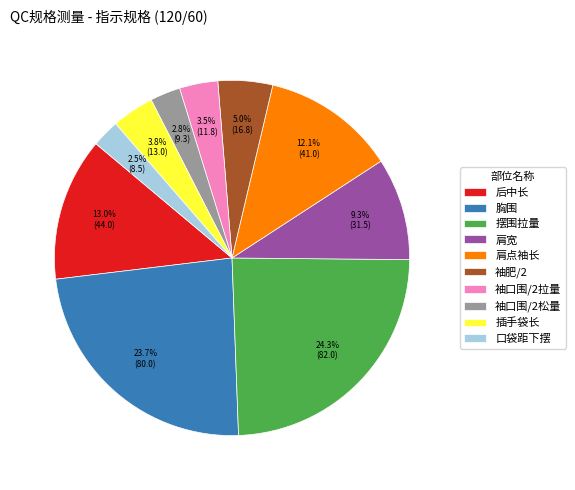

Does 袖口围/2松量 account for over 50% of the chart?

No